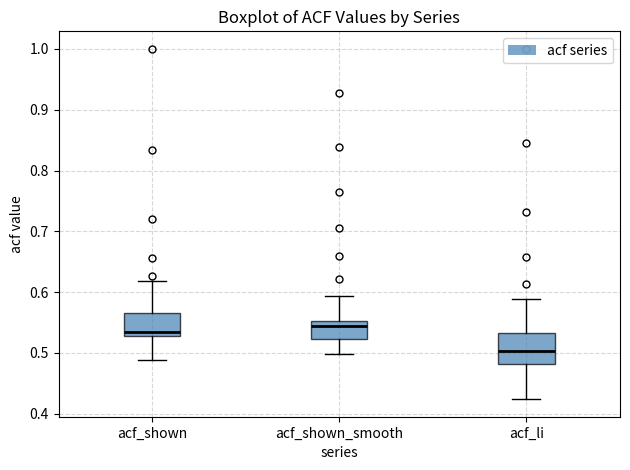

Where does the upper whisker of the box for acf_shown end on the y-axis? The values are not printed on the chart, so give them approximately, as read against the axis.

0.62